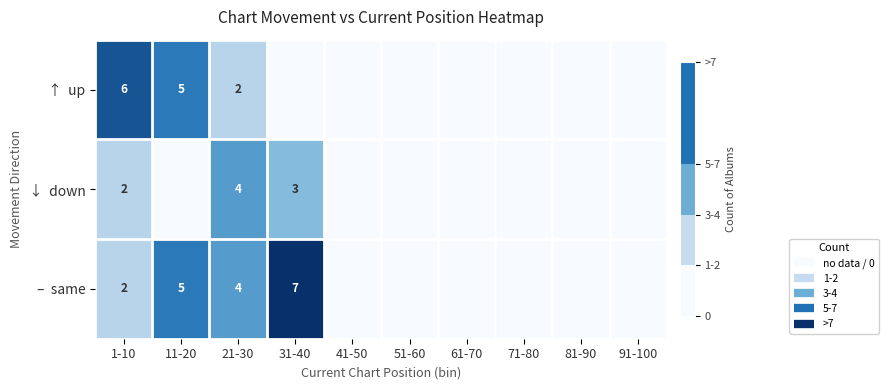

Rank the categories by ↑ up value from lowest to highest.

31-40, 41-50, 51-60, 61-70, 71-80, 81-90, 91-100, 21-30, 11-20, 1-10